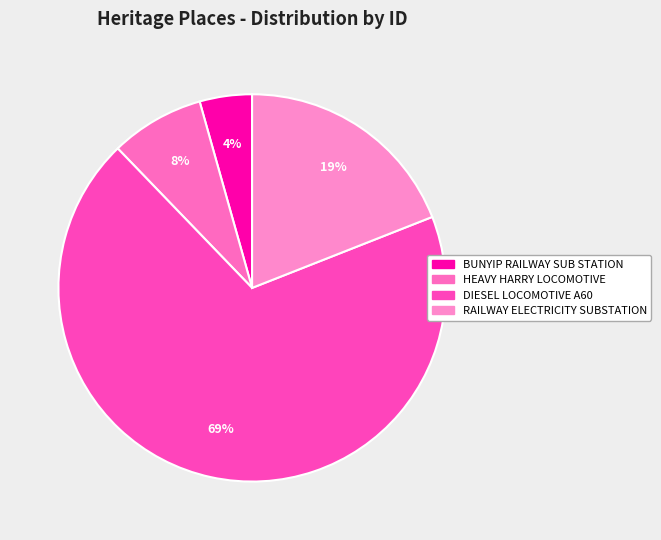

What is the smallest slice in the pie chart?

BUNYIP RAILWAY SUB STATION